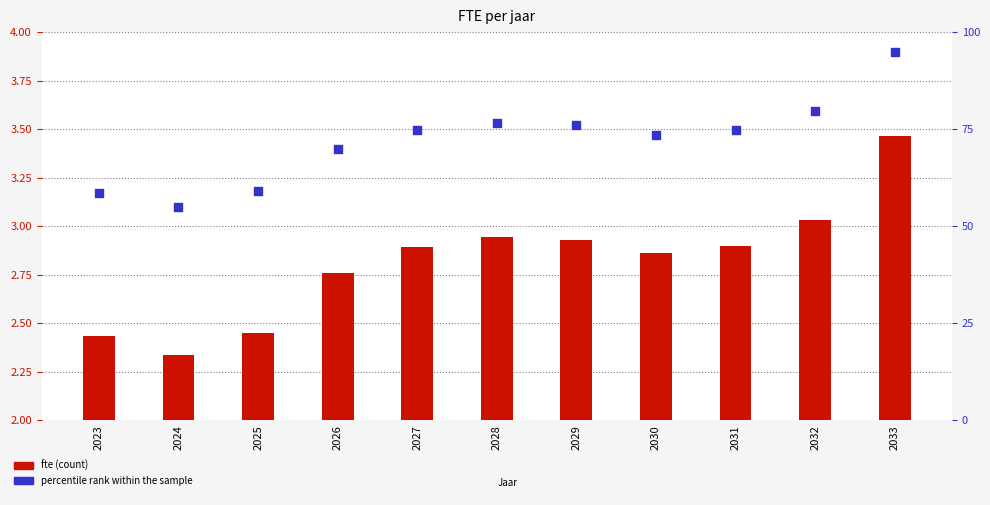

Which series reaches the maximum Y coordinate?

percentile rank within the sample